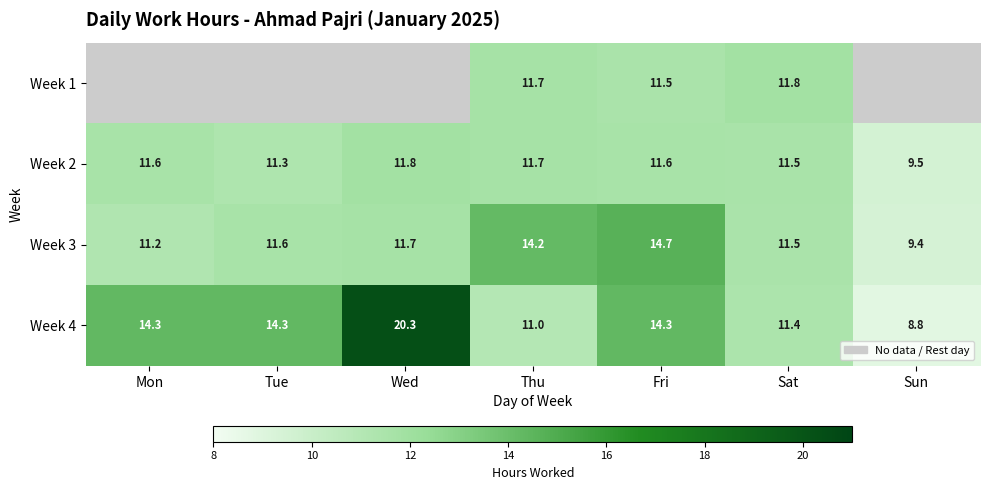

Rank the categories by Week 3 value from highest to lowest.

Fri, Thu, Wed, Tue, Sat, Mon, Sun